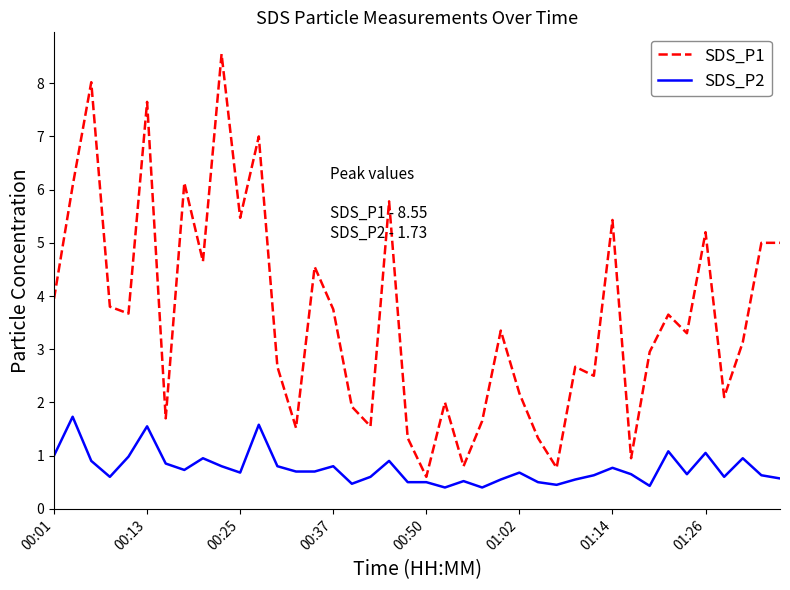

Count the number of categories in the chart.

40